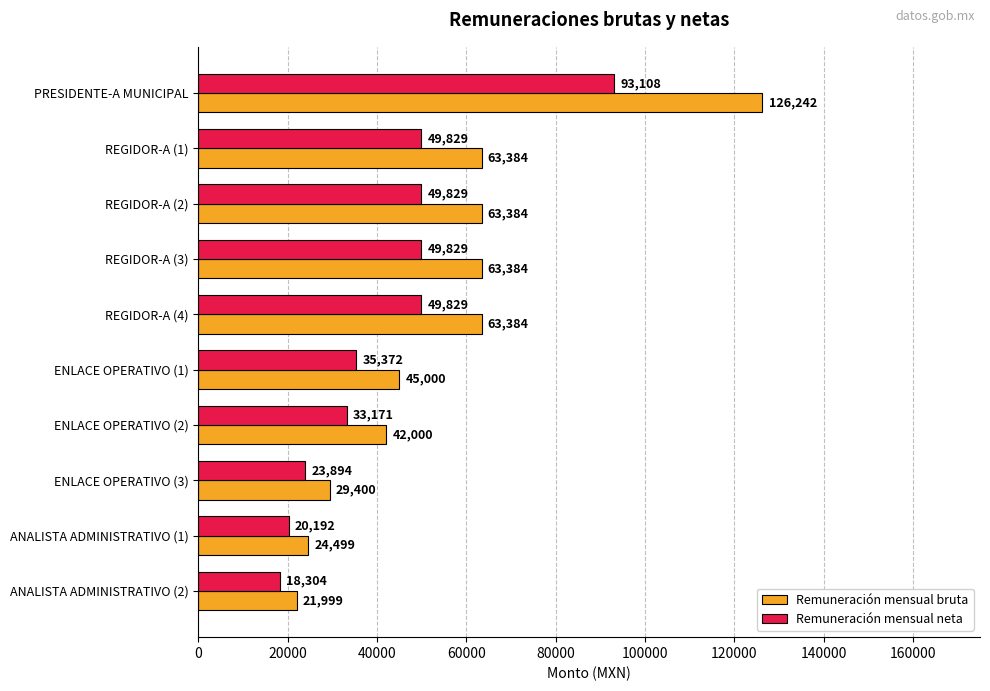

Is it true that Remuneración mensual bruta equals 63384 at REGIDOR-A (1)?

True